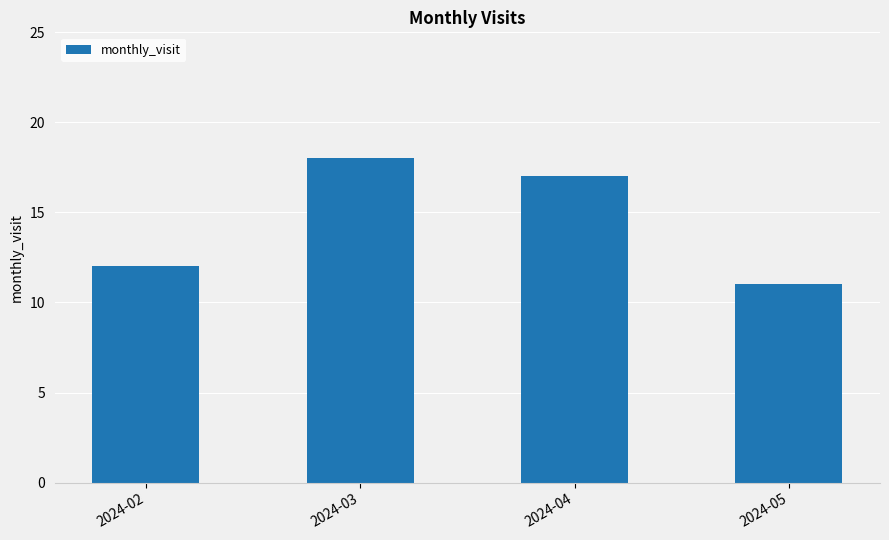

The value at 2024-03 is 18. True or false?

True